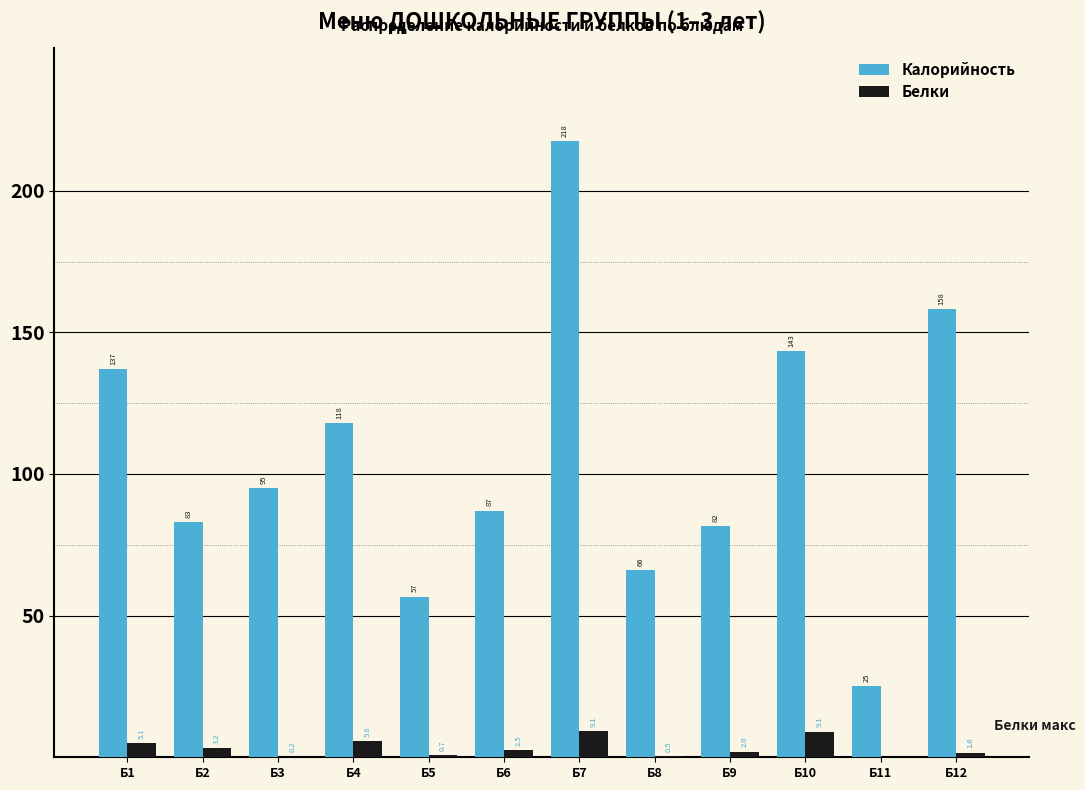

Reading right to left, list all the values displayed in this chart.

Калорийность: Б12=158.3	Б11=25.0	Б10=143.4	Б9=81.6	Б8=66.0	Б7=217.6	Б6=87.1	Б5=56.7	Б4=118.0	Б3=95.0	Б2=83.0	Б1=136.9
Белки: Б12=1.6	Б11=0.0	Б10=9.1	Б9=2.0	Б8=0.5	Б7=9.1	Б6=2.5	Б5=0.7	Б4=5.8	Б3=0.2	Б2=3.2	Б1=5.1